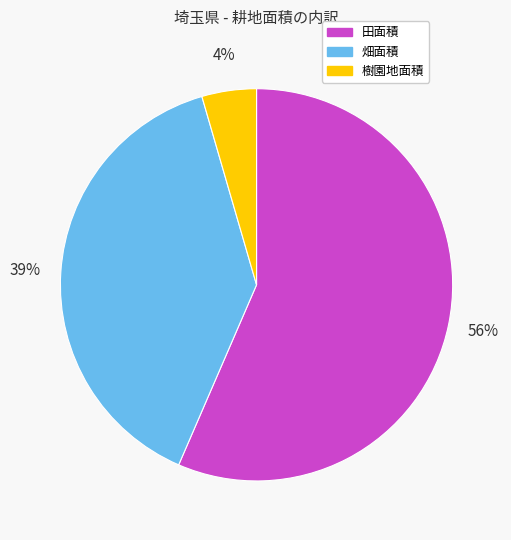

Is there any slice that represents more than half of the pie?

Yes